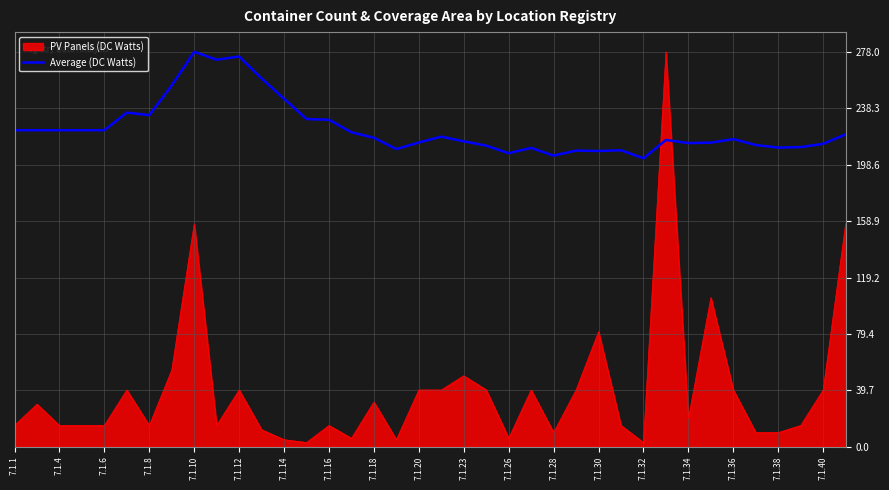

True or false: Average (DC Watts) and PV Panels (DC Watts) intersect in this chart.

True